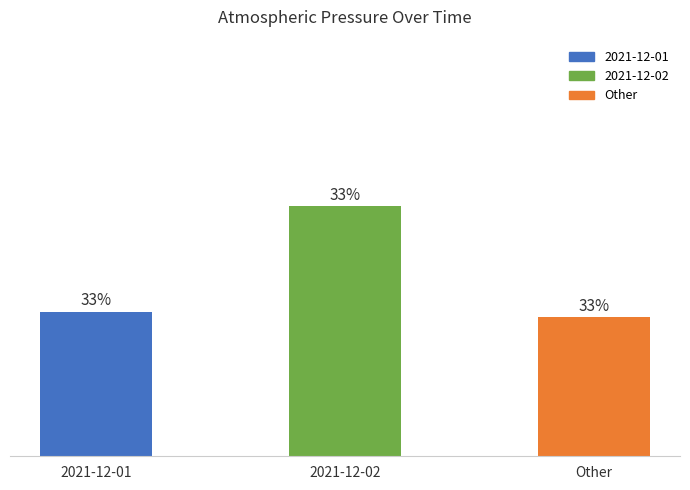

Are the bars horizontal?

No